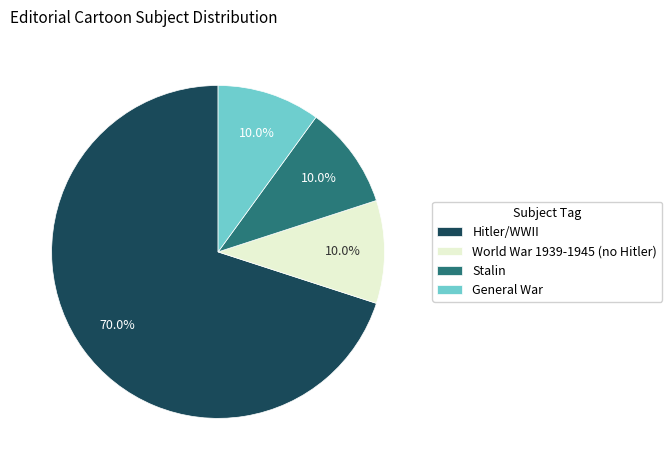

How many slices are in this pie chart?

4